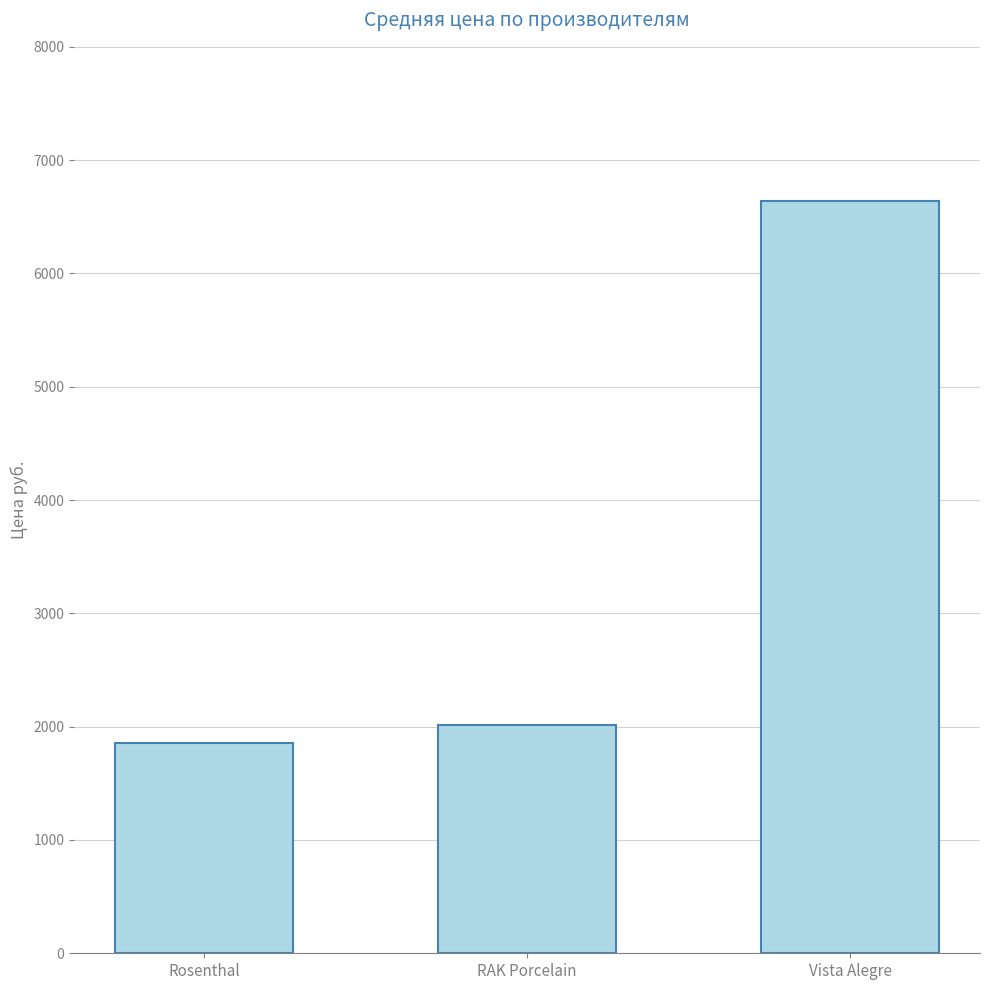

Which has a higher value, Rosenthal or RAK Porcelain?

RAK Porcelain